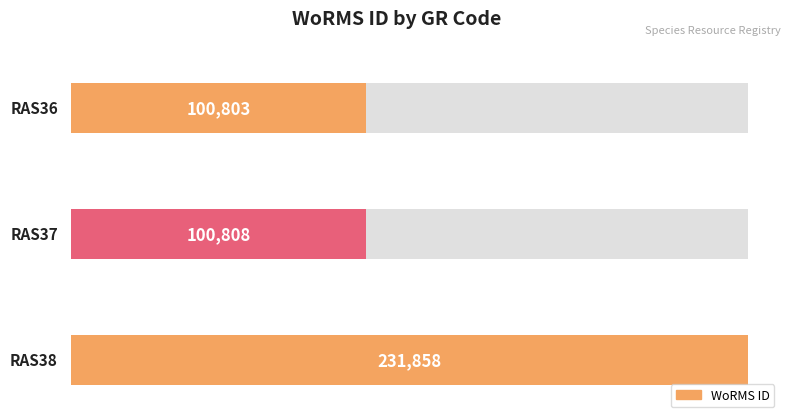

Reading left to right, list all the values displayed in this chart.

100803	100808	231858